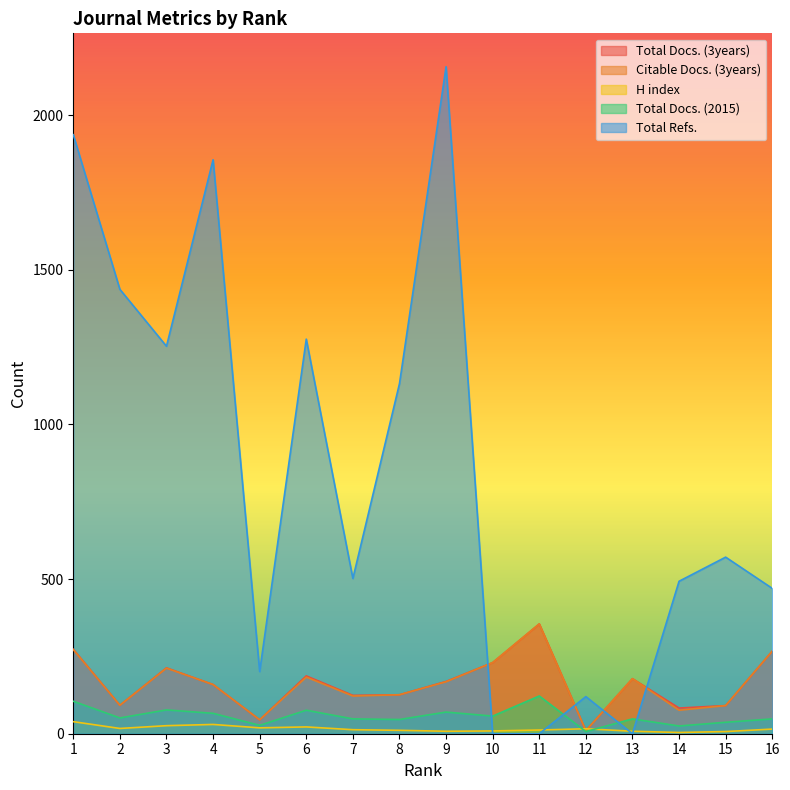

At 7, list the series in order from largest to smallest.

Total Refs., Total Docs. (3years), Citable Docs. (3years), Total Docs. (2015), H index